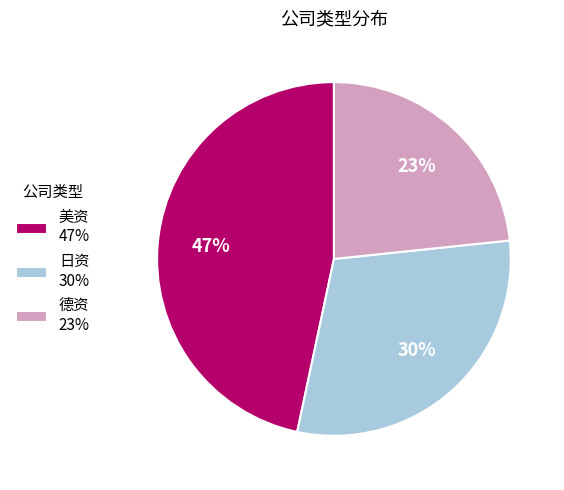

How many segments does this pie chart have?

3